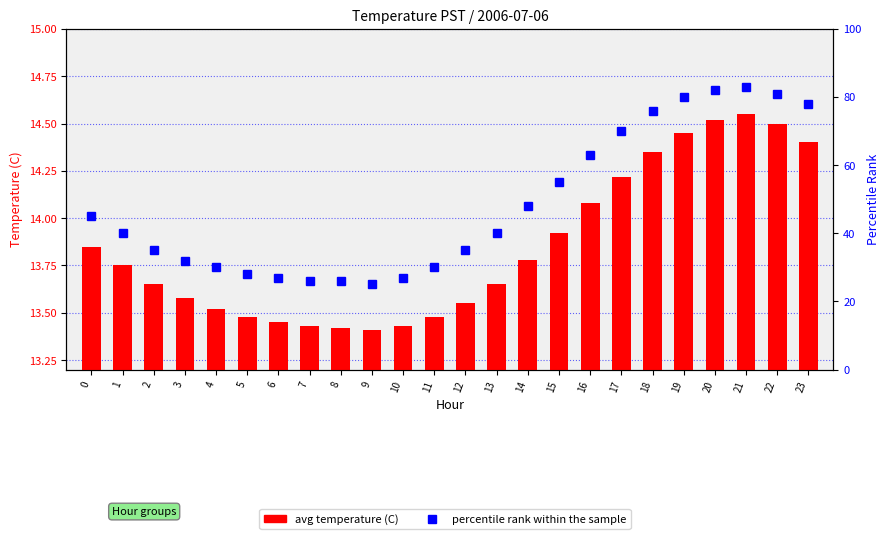

Where is avg temperature (C) nearest to the value 0?

9